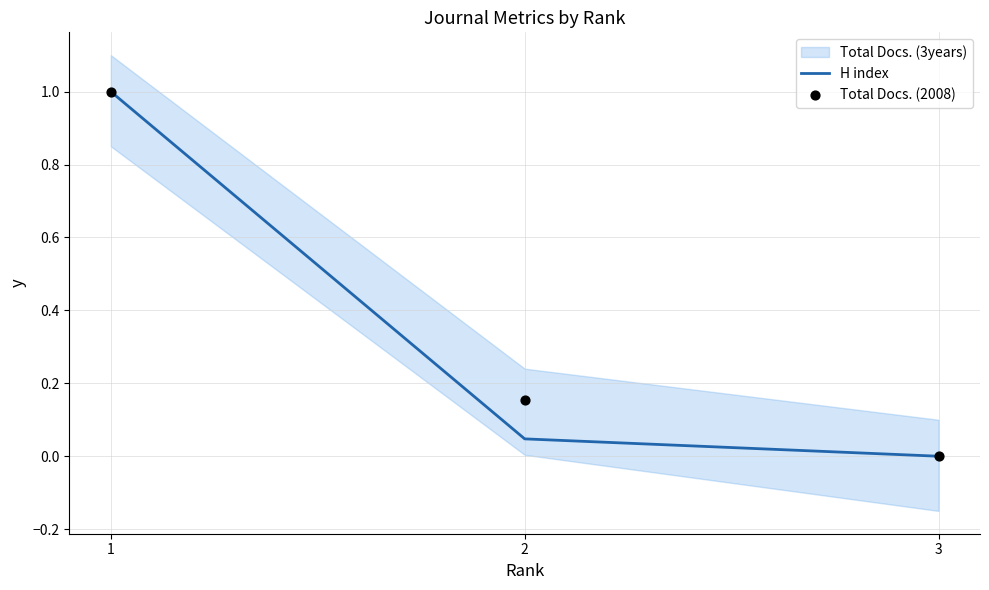

What is the total value across all series at 2?

0.2